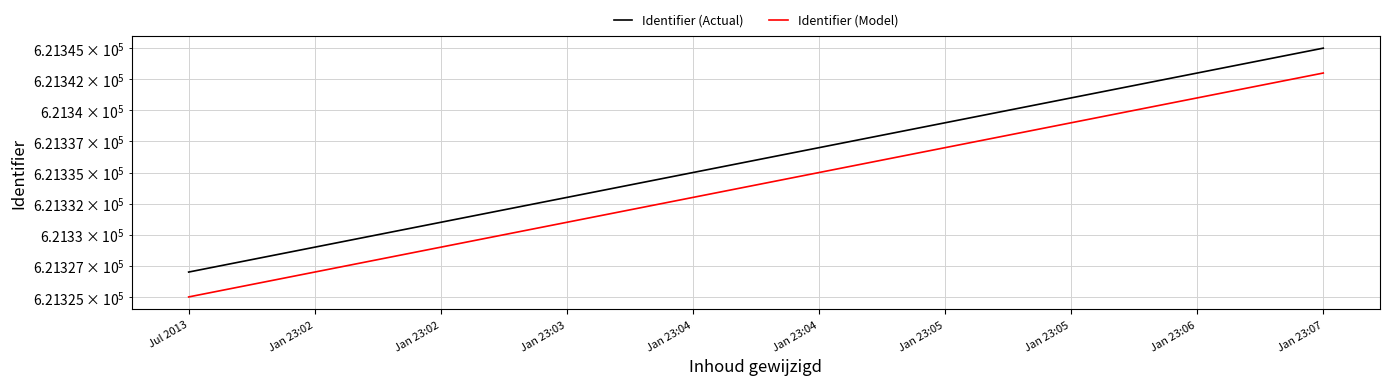

What is the minimum value for Identifier (Model)?

621325